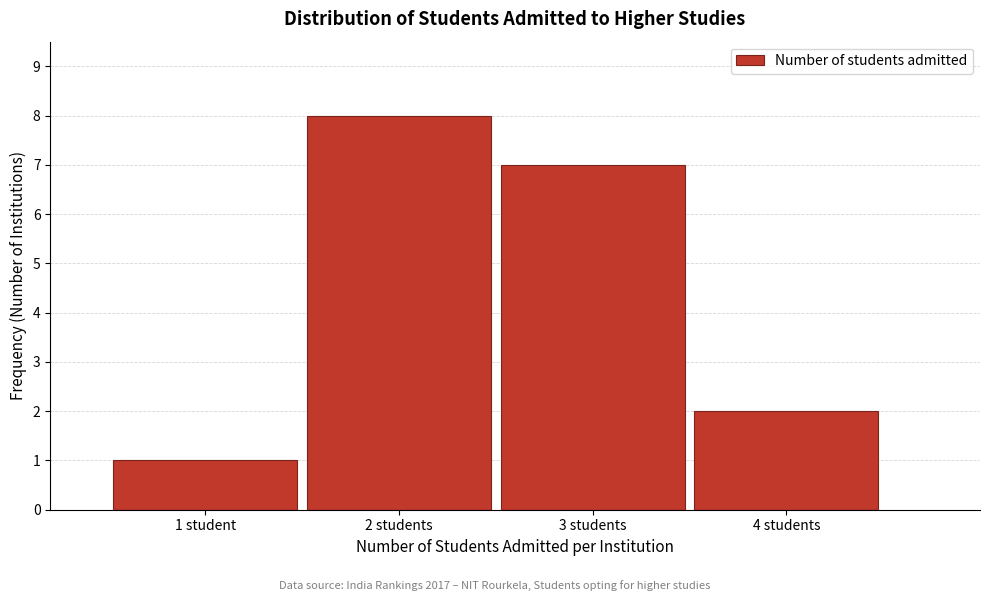

Reading left to right, list all the values displayed in this chart.

1	8	7	2